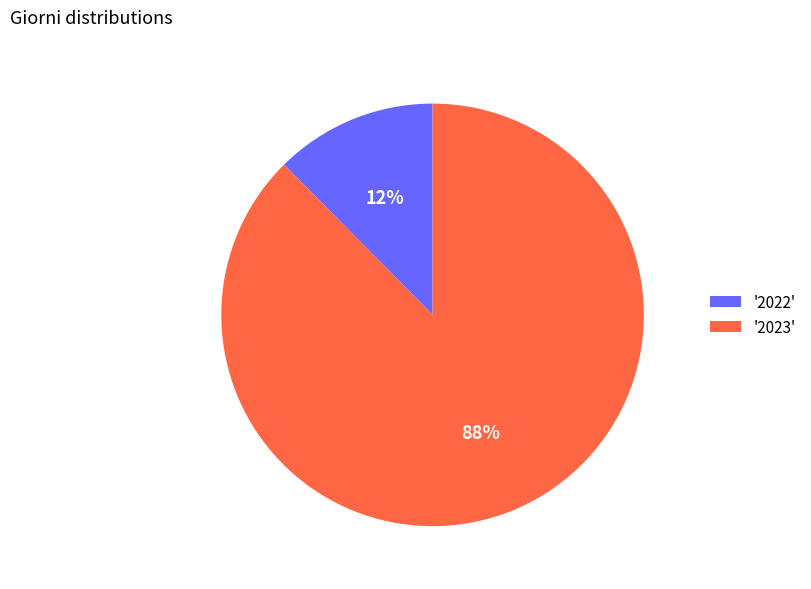

To the nearest percent, what portion does '2022' represent?

12%